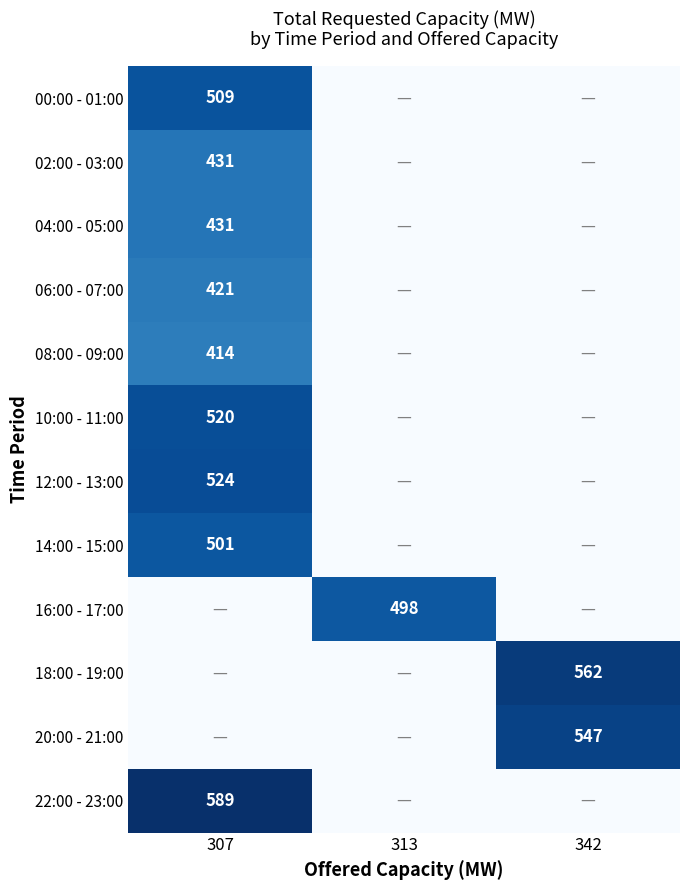

True or false: 02:00 - 03:00 has a value of 431 at 307.

True